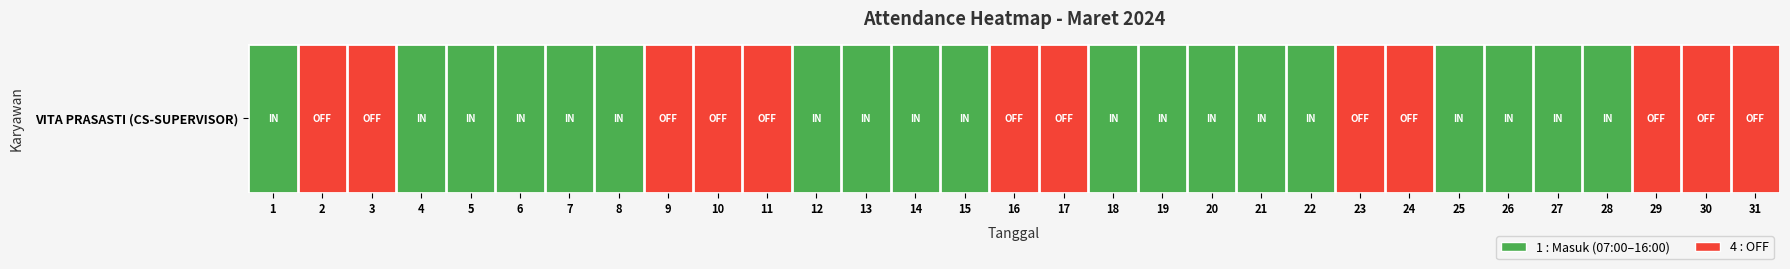

Count the number of values greater than 1.

12